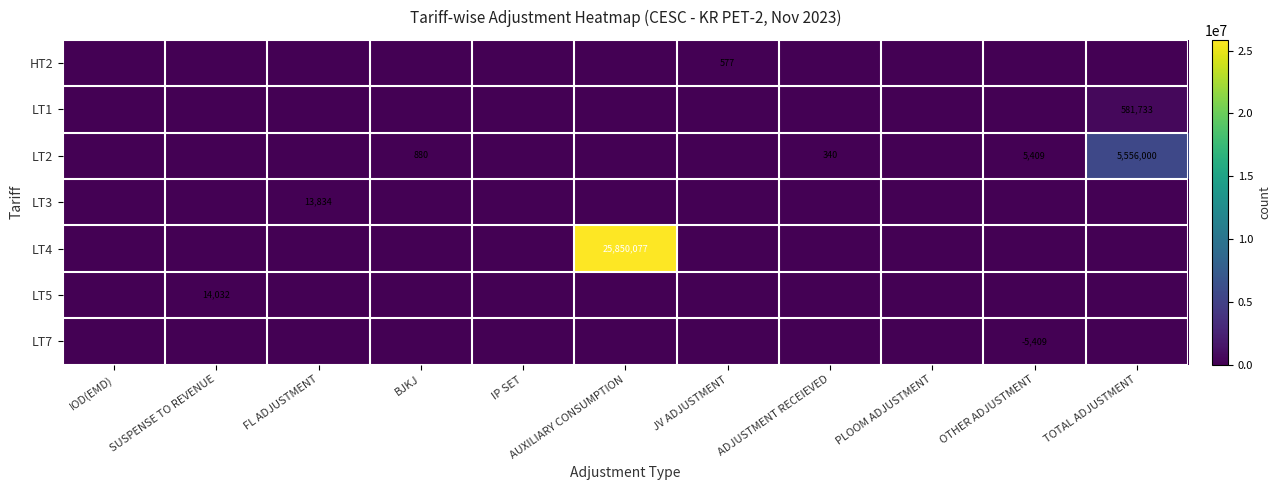

Is it true that HT2 equals 859 at JV ADJUSTMENT?

False